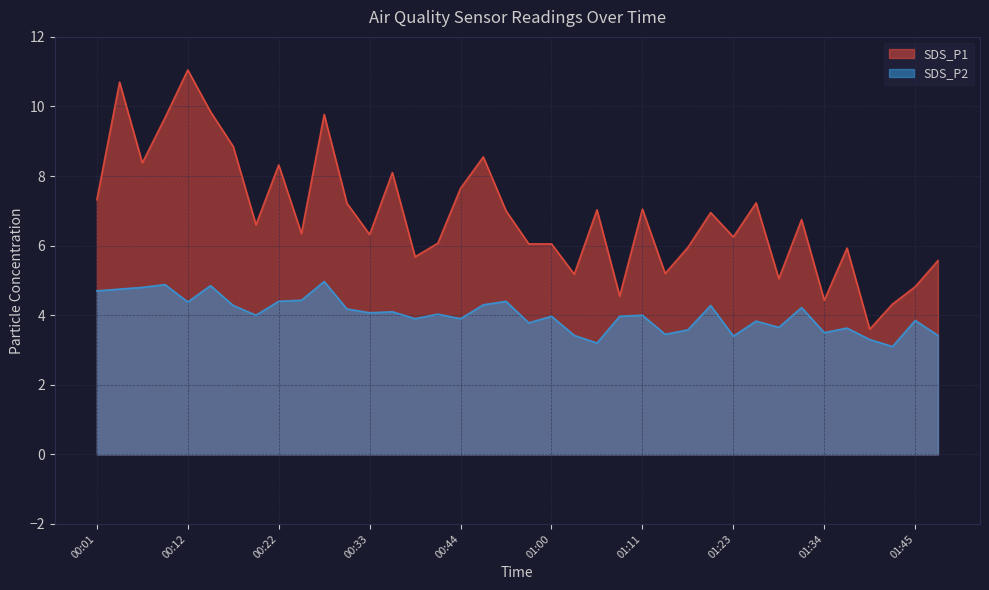

Reading right to left, what are all the values shown in this chart?

SDS_P1: 01:48=5.6	01:45=4.8	01:42=4.3	01:40=3.6	01:37=5.9	01:34=4.4	01:31=6.8	01:28=5.0	01:25=7.2	01:23=6.2	01:20=7.0	01:17=6.0	01:14=5.2	01:11=7.0	01:09=4.5	01:06=7.0	01:03=5.2	01:00=6.0	00:52=6.0	00:49=7.0	00:46=8.6	00:44=7.7	00:41=6.1	00:38=5.7	00:36=8.1	00:33=6.3	00:30=7.2	00:28=9.8	00:25=6.3	00:22=8.3	00:20=6.6	00:17=8.8	00:14=9.8	00:12=11.1	00:09=9.7	00:06=8.4	00:04=10.7	00:01=7.3
SDS_P2: 01:48=3.4	01:45=3.9	01:42=3.1	01:40=3.3	01:37=3.6	01:34=3.5	01:31=4.2	01:28=3.6	01:25=3.8	01:23=3.4	01:20=4.3	01:17=3.6	01:14=3.5	01:11=4.0	01:09=4.0	01:06=3.2	01:03=3.4	01:00=4.0	00:52=3.8	00:49=4.4	00:46=4.3	00:44=3.9	00:41=4.0	00:38=3.9	00:36=4.1	00:33=4.1	00:30=4.2	00:28=5.0	00:25=4.4	00:22=4.4	00:20=4.0	00:17=4.3	00:14=4.8	00:12=4.4	00:09=4.9	00:06=4.8	00:04=4.8	00:01=4.7